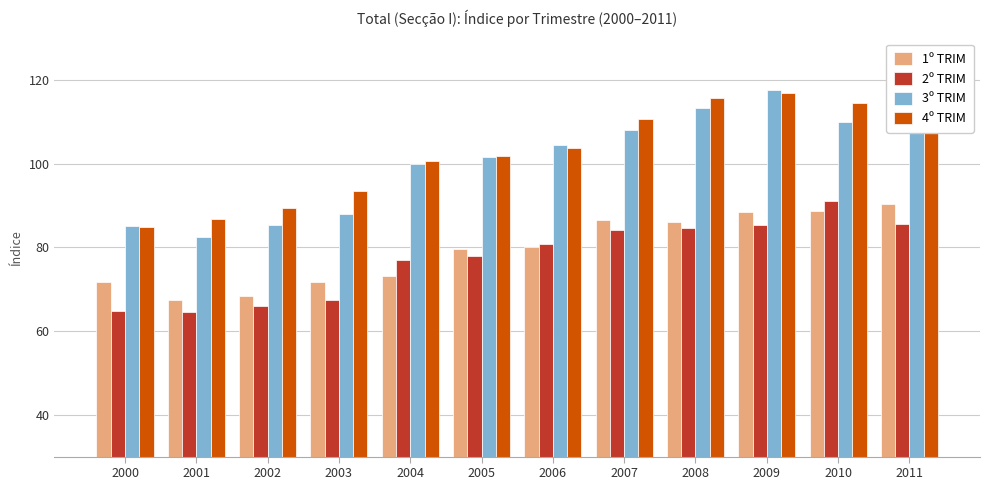

What are all the series names shown in the legend?

1º TRIM, 2º TRIM, 3º TRIM, 4º TRIM